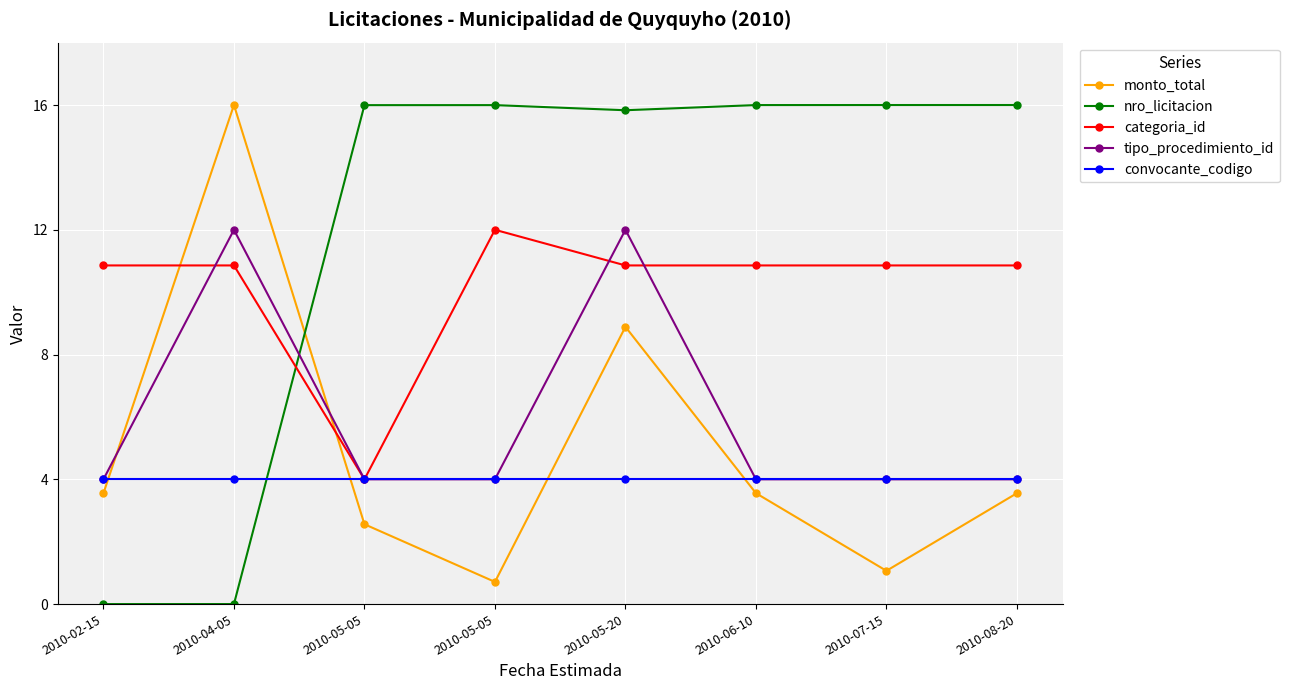

How many values in the nro_licitacion series are below 15?

2